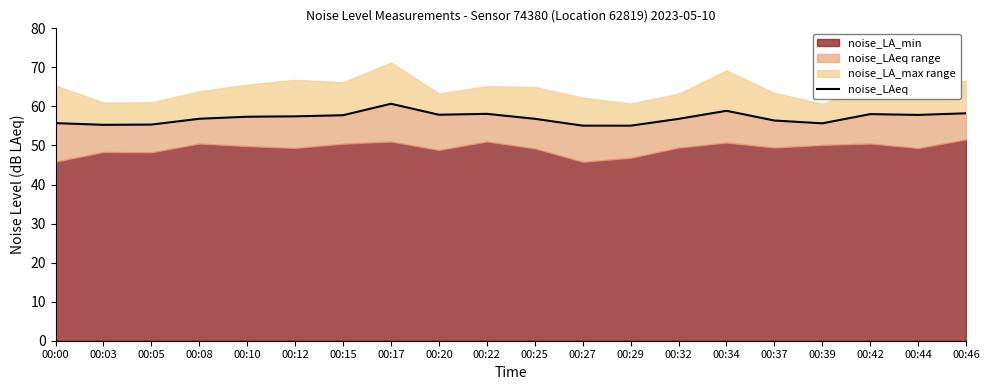

How many lines are shown in the chart?

1